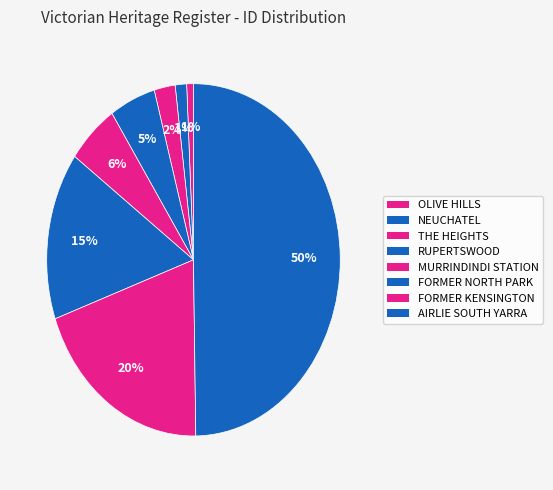

Count the number of slices in the pie.

8